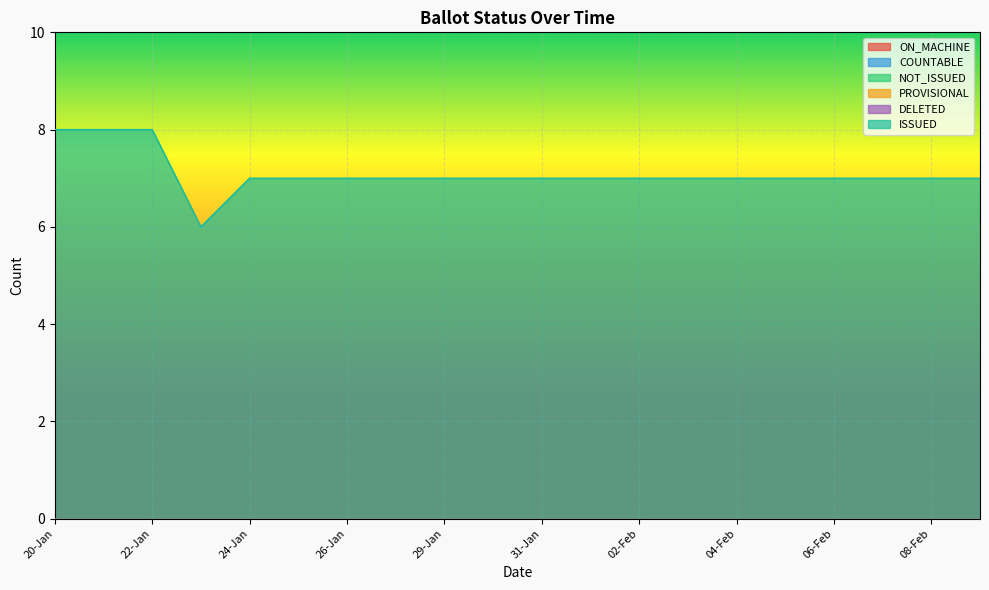

Rank the categories by DELETED value from lowest to highest.

20-Jan, 21-Jan, 22-Jan, 23-Jan, 24-Jan, 25-Jan, 26-Jan, 27-Jan, 29-Jan, 30-Jan, 31-Jan, 01-Feb, 02-Feb, 03-Feb, 04-Feb, 05-Feb, 06-Feb, 07-Feb, 08-Feb, 09-Feb